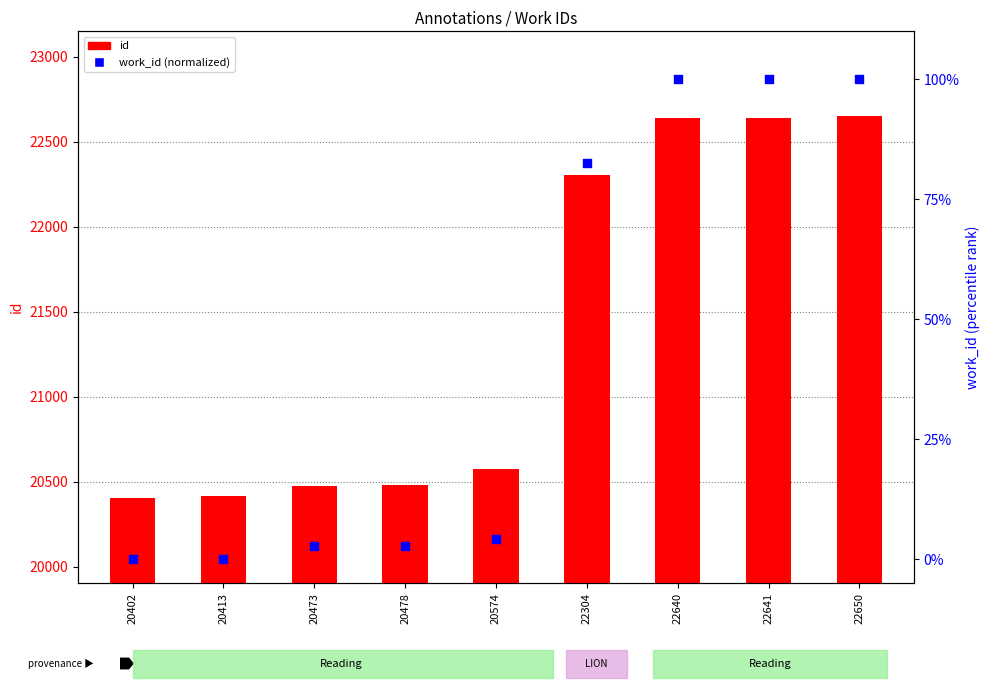

At how many categories does at least one series exceed 2877?

9